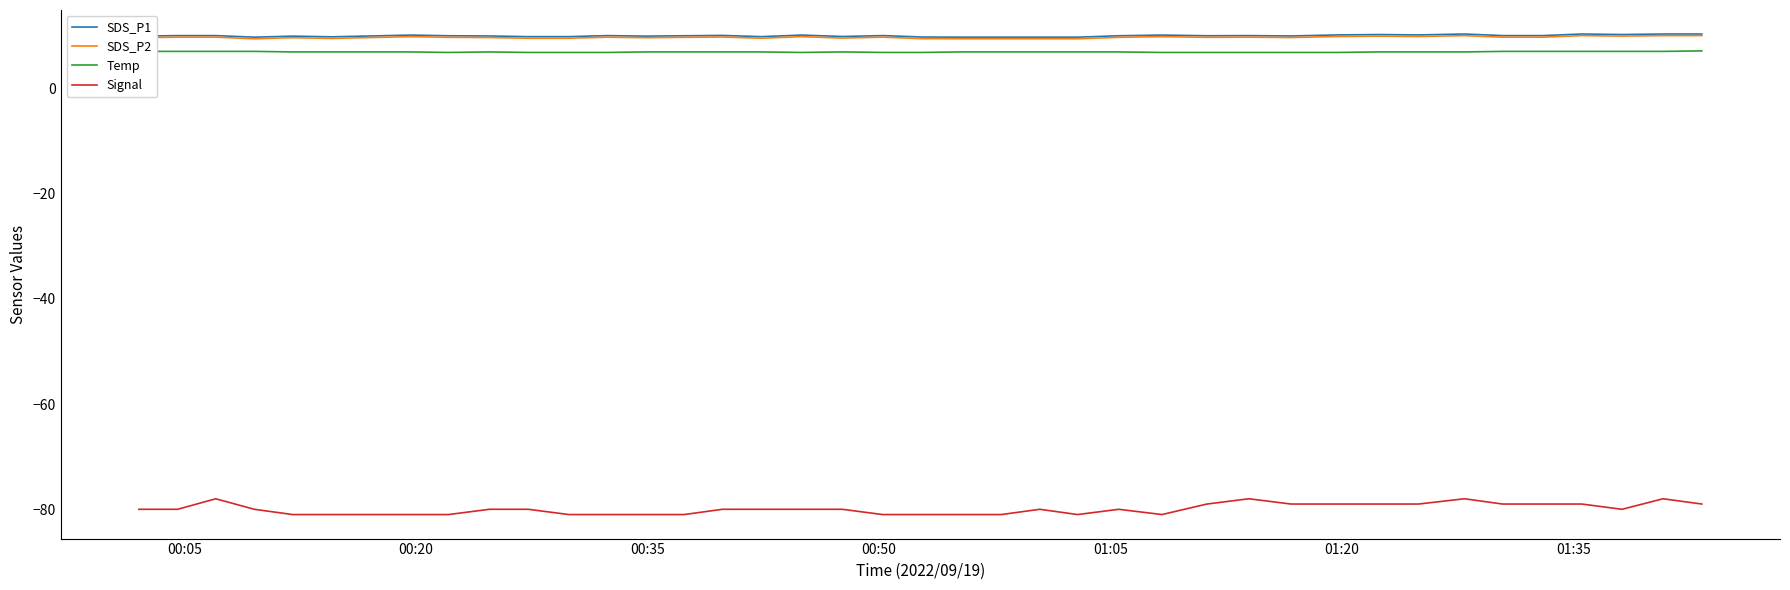

What is the maximum value for Signal?

-78.0